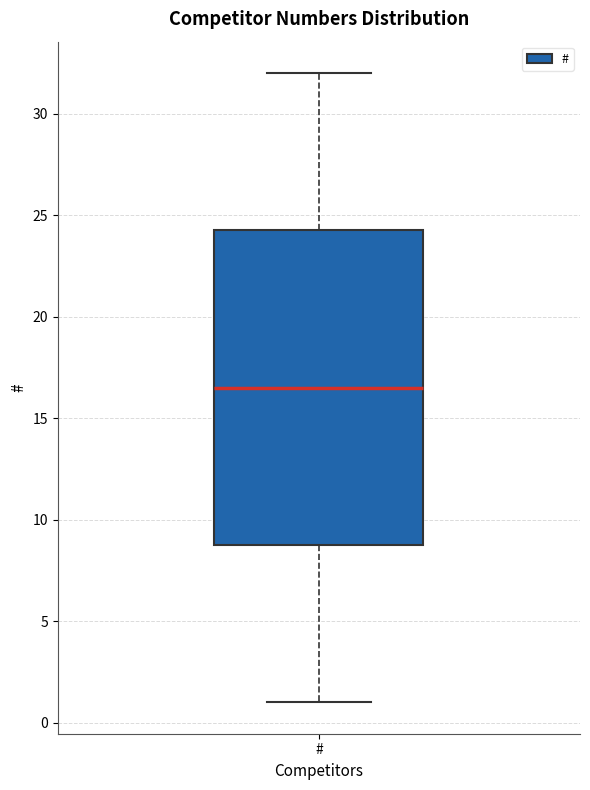

Where is the lower edge of the box for # on the y-axis? The values are not printed on the chart, so give them approximately, as read against the axis.

9.0